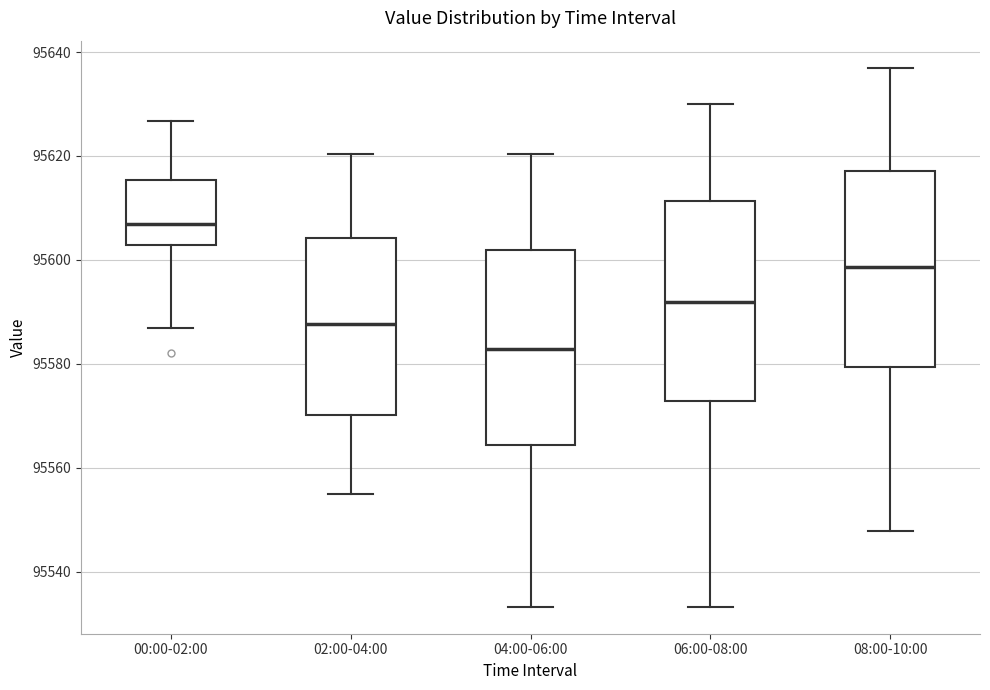

Which box has the lowest median line?

04:00-06:00